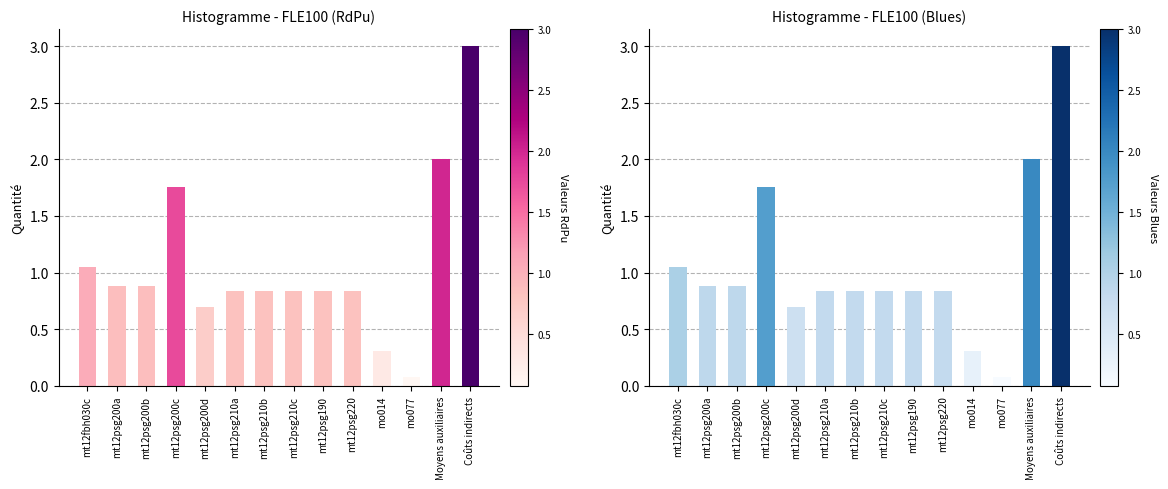

What position from the right is Moyens auxiliaires?

2